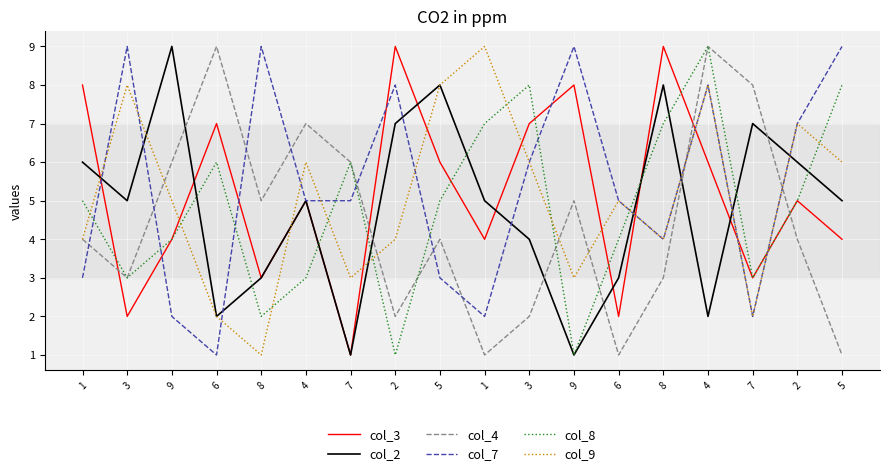

What is the label of the 16th point from the left?

7